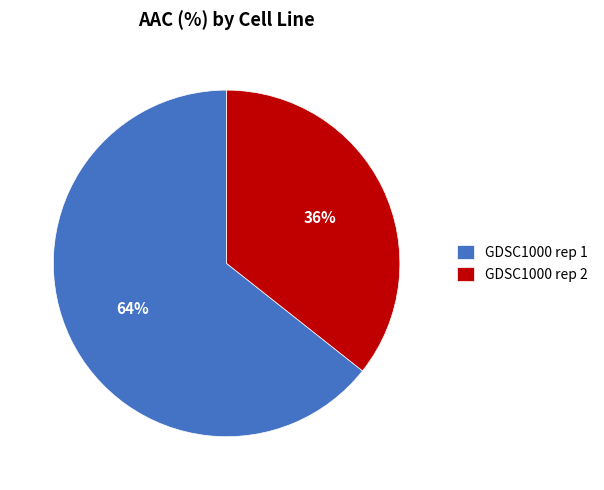

Approximately how many times larger is the value at GDSC1000 rep 1 compared to GDSC1000 rep 2?

1.8